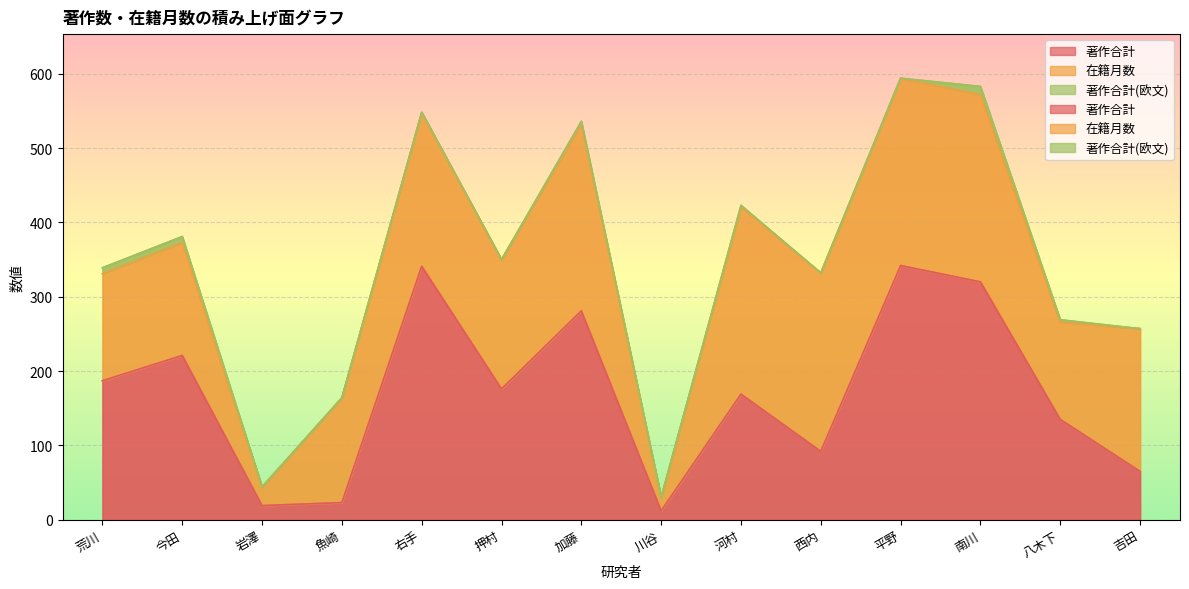

At which label does 著作合計(欧文) reach its peak?

南川